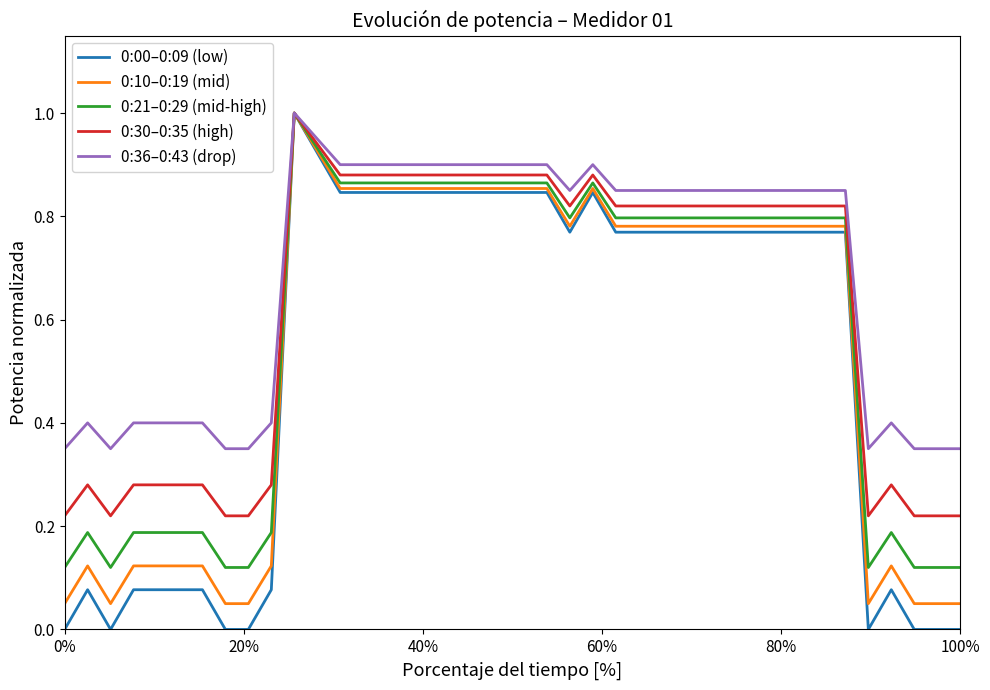

Which series has the largest total across all categories?

0:36–0:43 (drop)